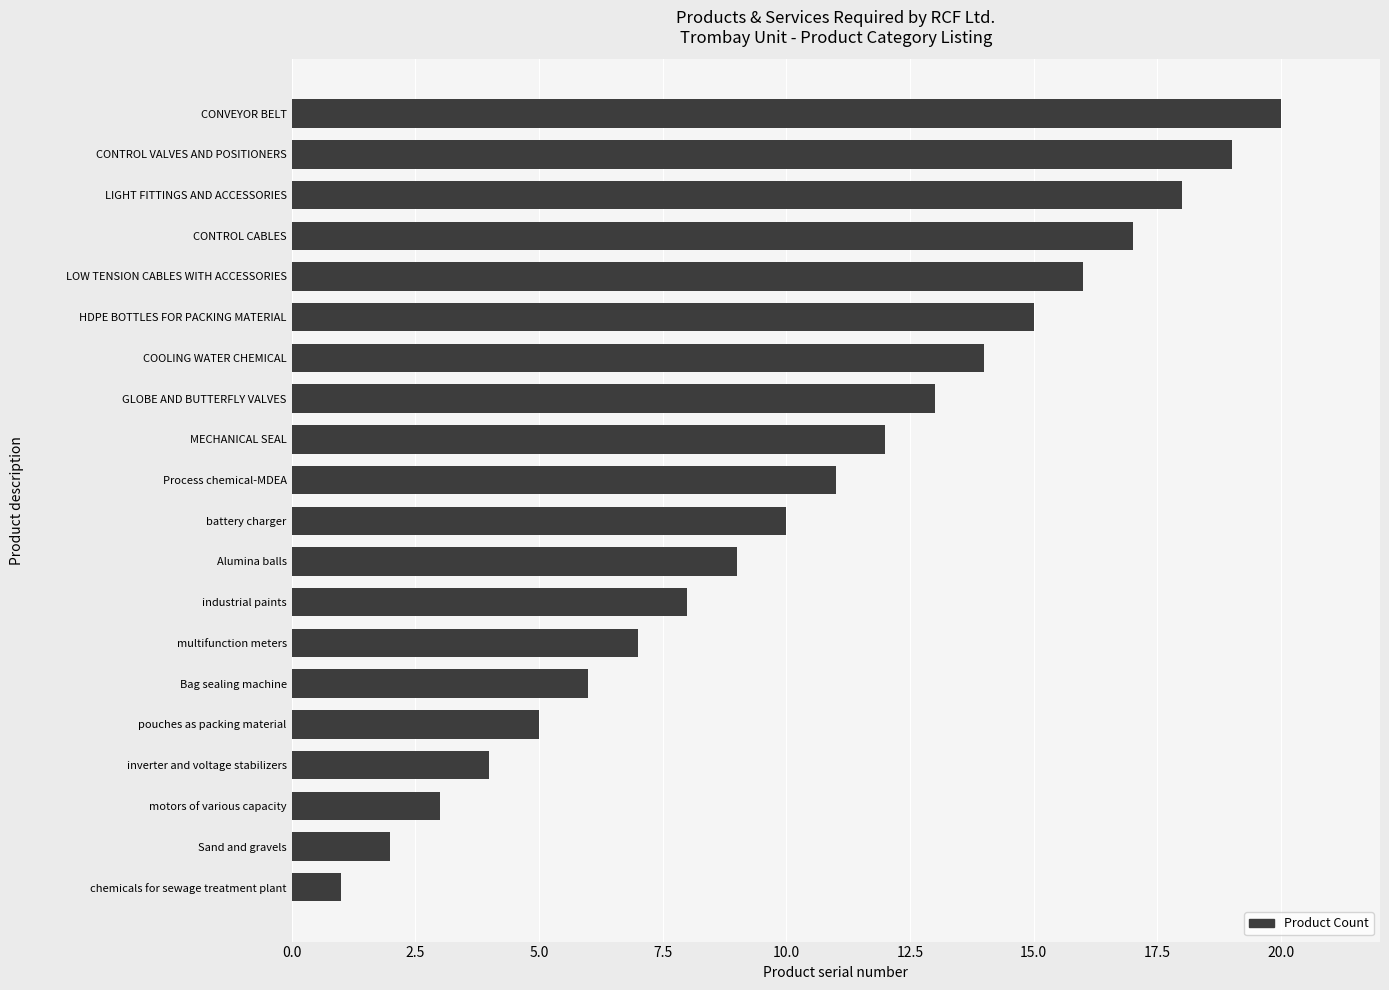

Read the value at inverter and voltage stabilizers.

4